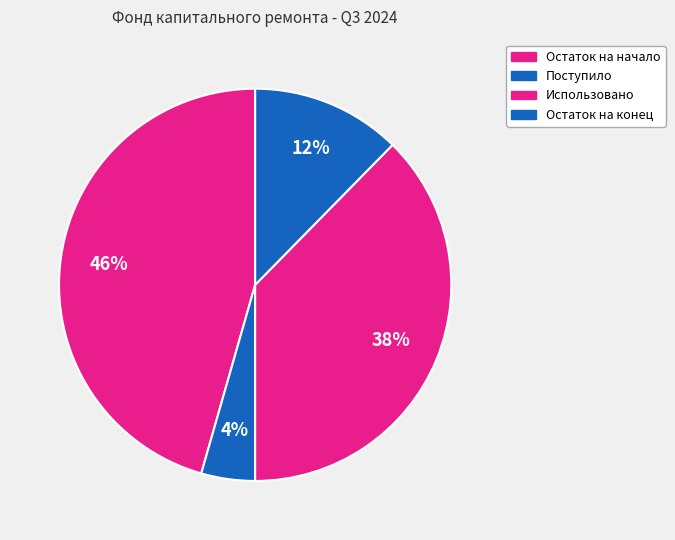

Which category has the biggest portion of the pie?

Остаток на начало